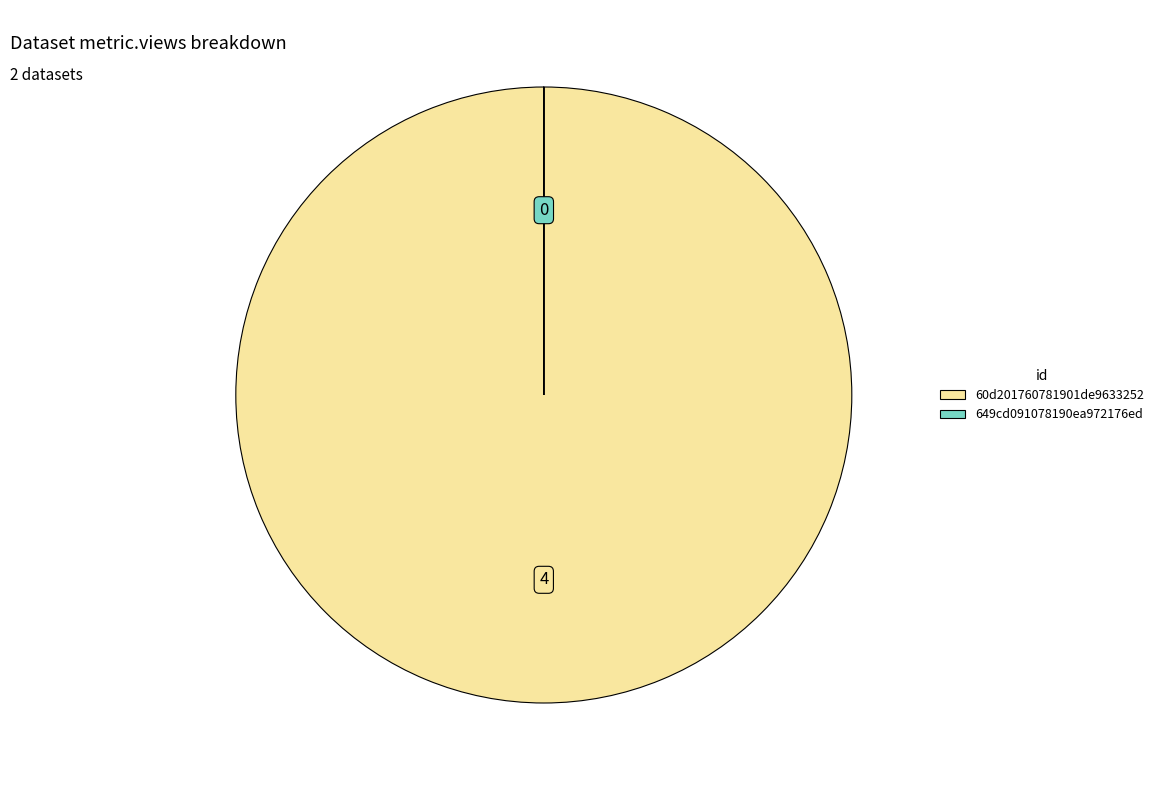

What is the largest slice in the pie chart?

60d201760781901de9633252